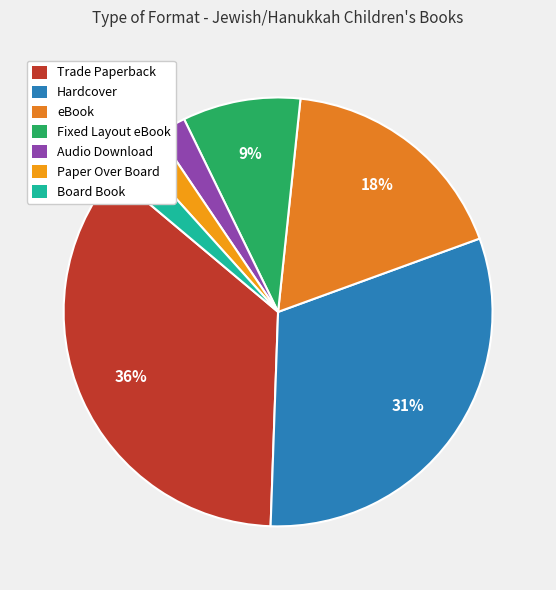

The Trade Paperback slice represents 36% of the pie. True or false?

True